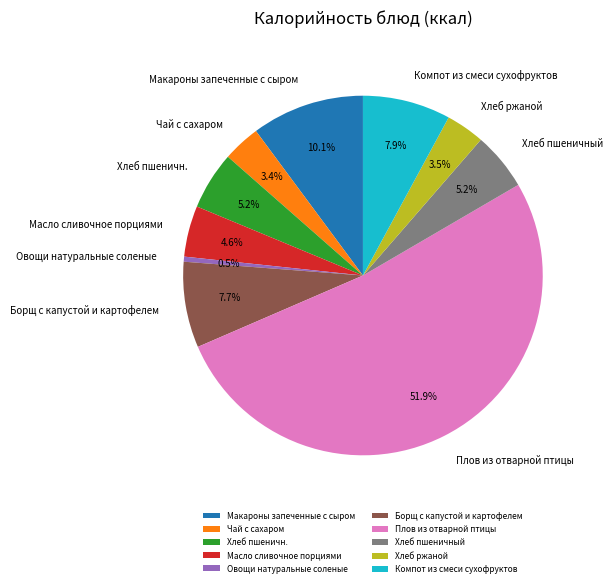

Is it true that Борщ с капустой и картофелем is 17% of the pie?

False